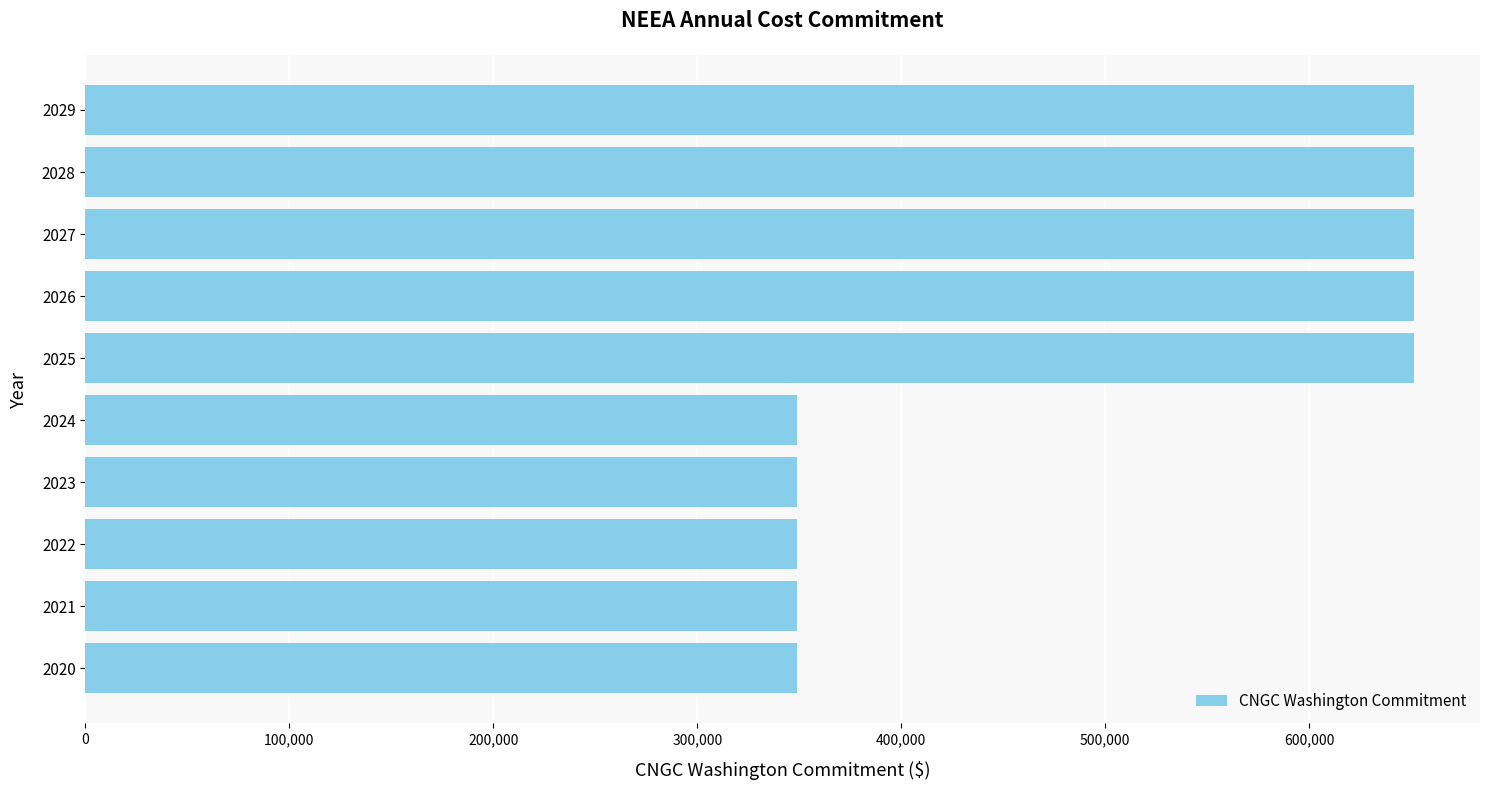

What is the difference between the values at 2028 and 2021?

302326